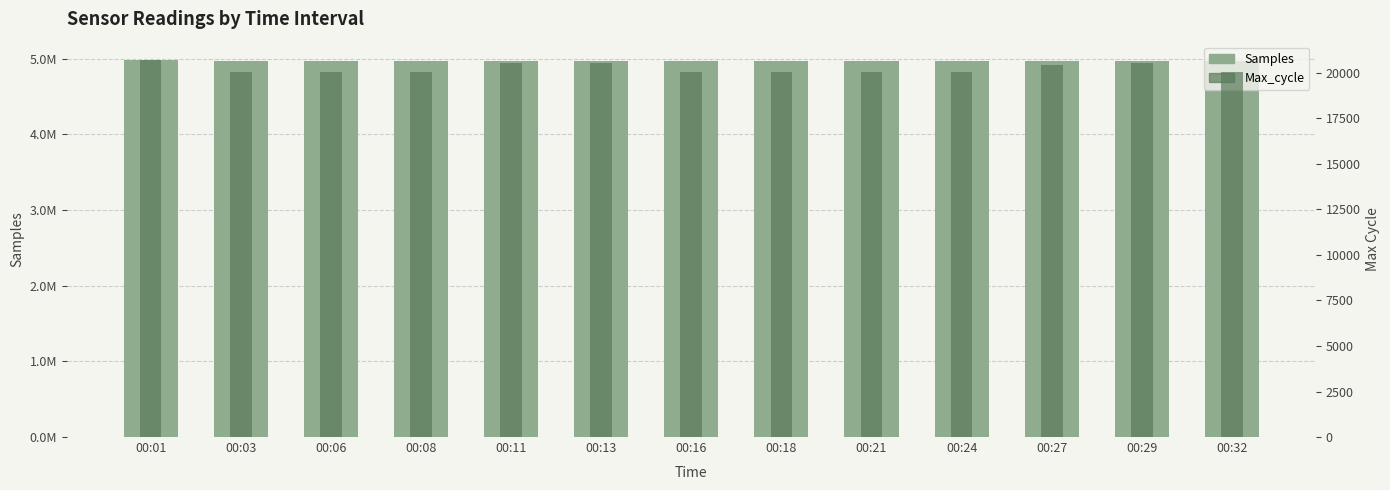

Is it true that Samples equals 4972890 at 00:18?

True